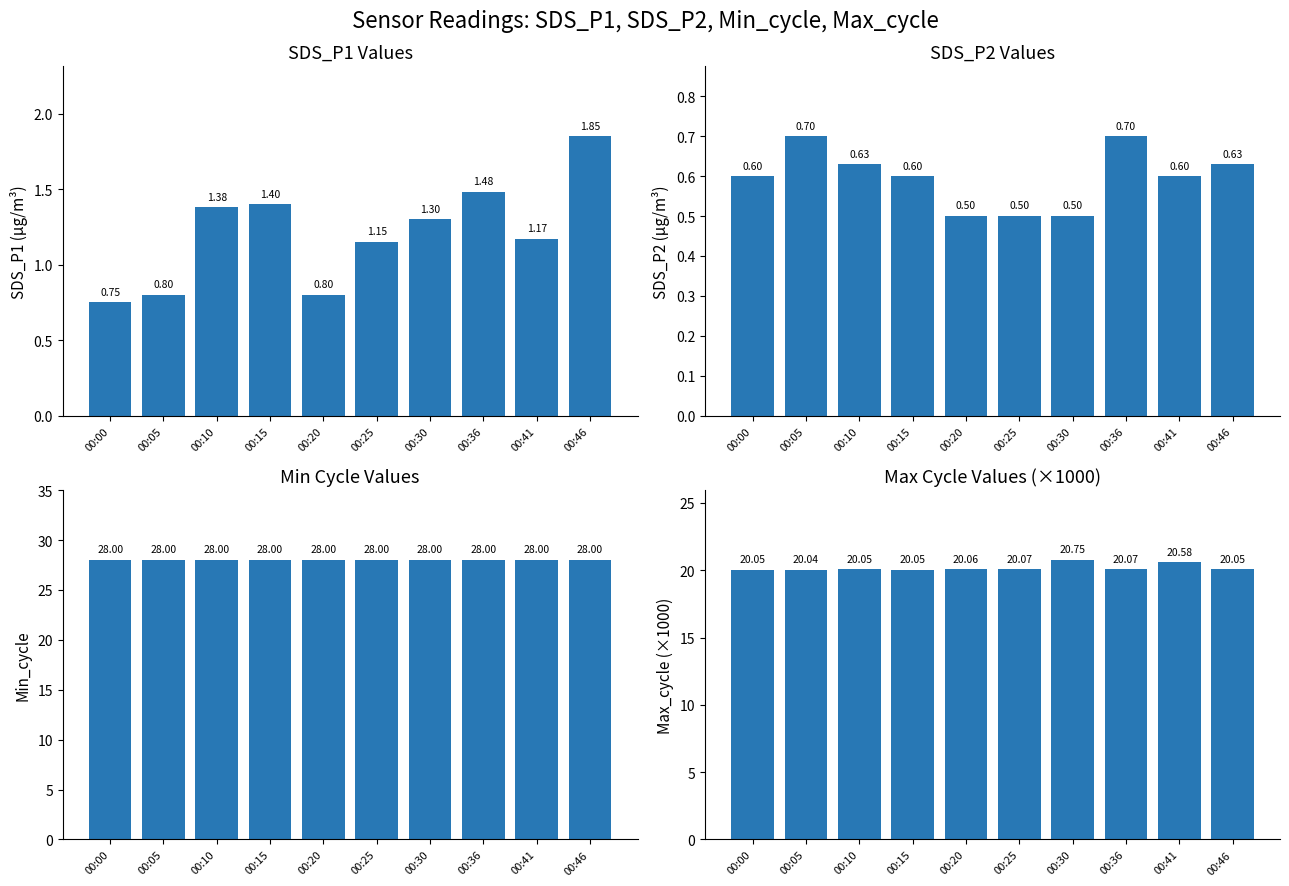

At which category is the sum across all series the highest?

00:30